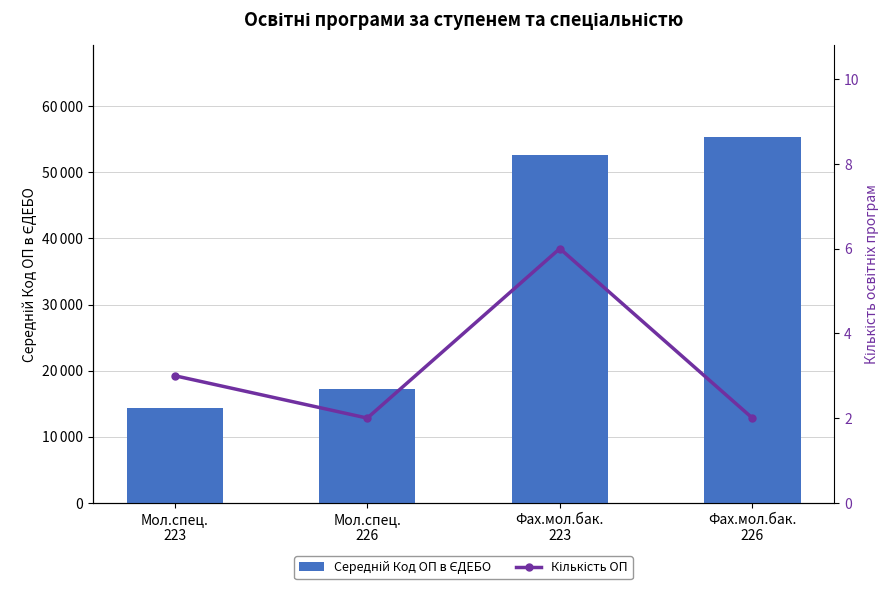

Reading left to right, what are all the values shown in this chart?

Середній Код ОП в ЄДЕБО: Мол.спец.
223=14385.7	Мол.спец.
226=17259.5	Фах.мол.бак.
223=52588.0	Фах.мол.бак.
226=55387.5
Кількість ОП: Мол.спец.
223=3.0	Мол.спец.
226=2.0	Фах.мол.бак.
223=6.0	Фах.мол.бак.
226=2.0